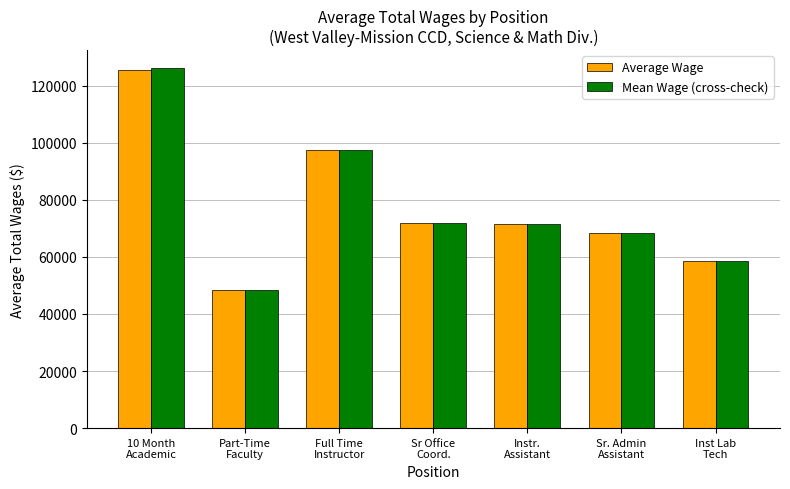

What is the sum of all Average Wage values?

542123